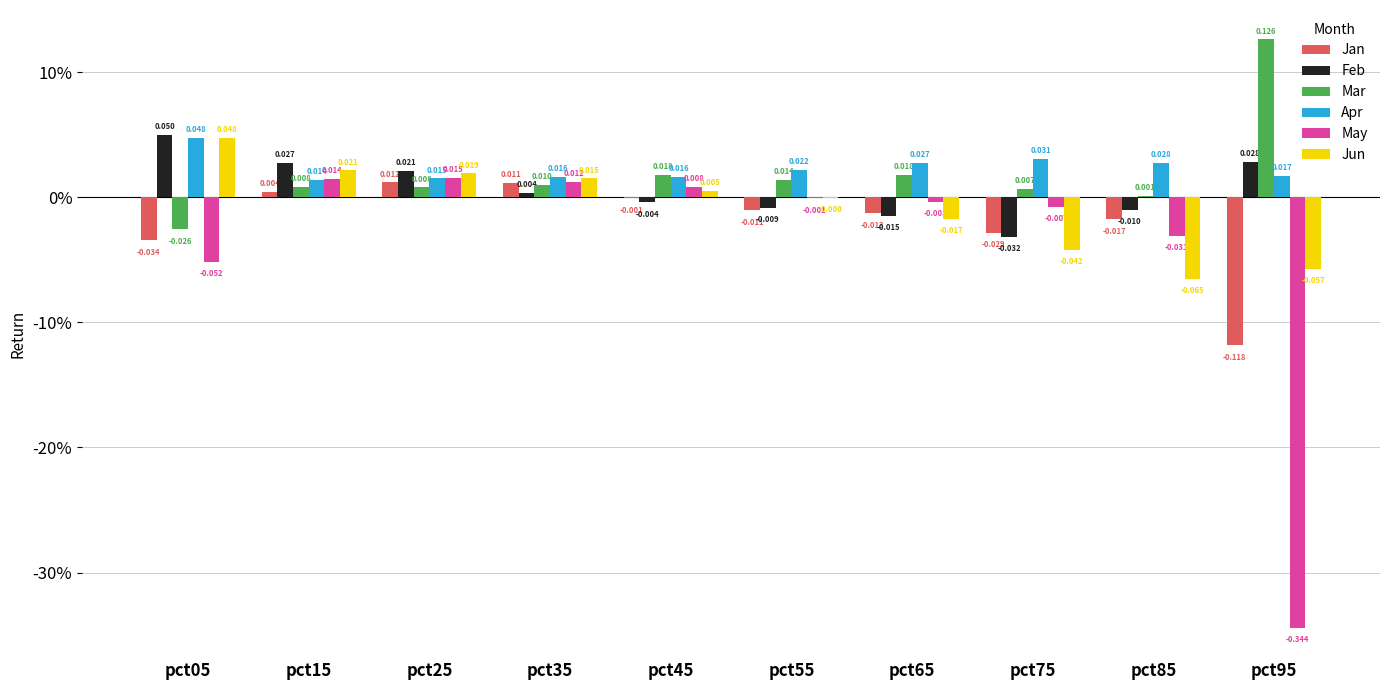

Does the chart contain stacked bars?

No